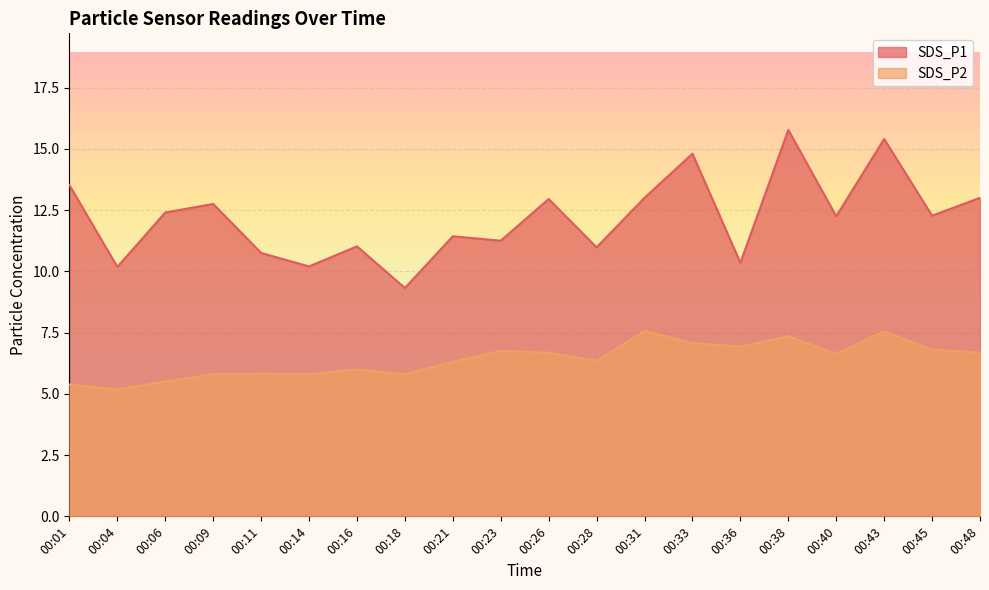

Rank the series at 00:04 from lowest to highest value.

SDS_P2, SDS_P1